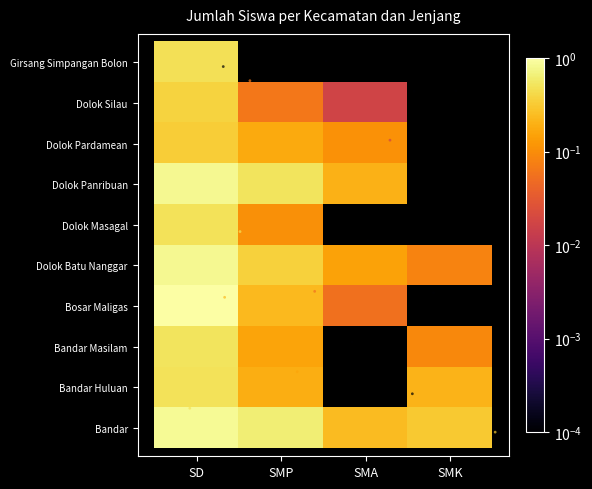

Rank the series at SD from lowest to highest value.

Kec. Dolok Pardamean, Kec. Dolok Silau, Kec. Girsang Simpangan Bolon, Kec. Bandar Huluan, Kec. Dolok Masagal, Kec. Bandar Masilam, Kec. Dolok Batu Nanggar, Kec. Dolok Panribuan, Kec. Bandar, Kec. Bosar Maligas